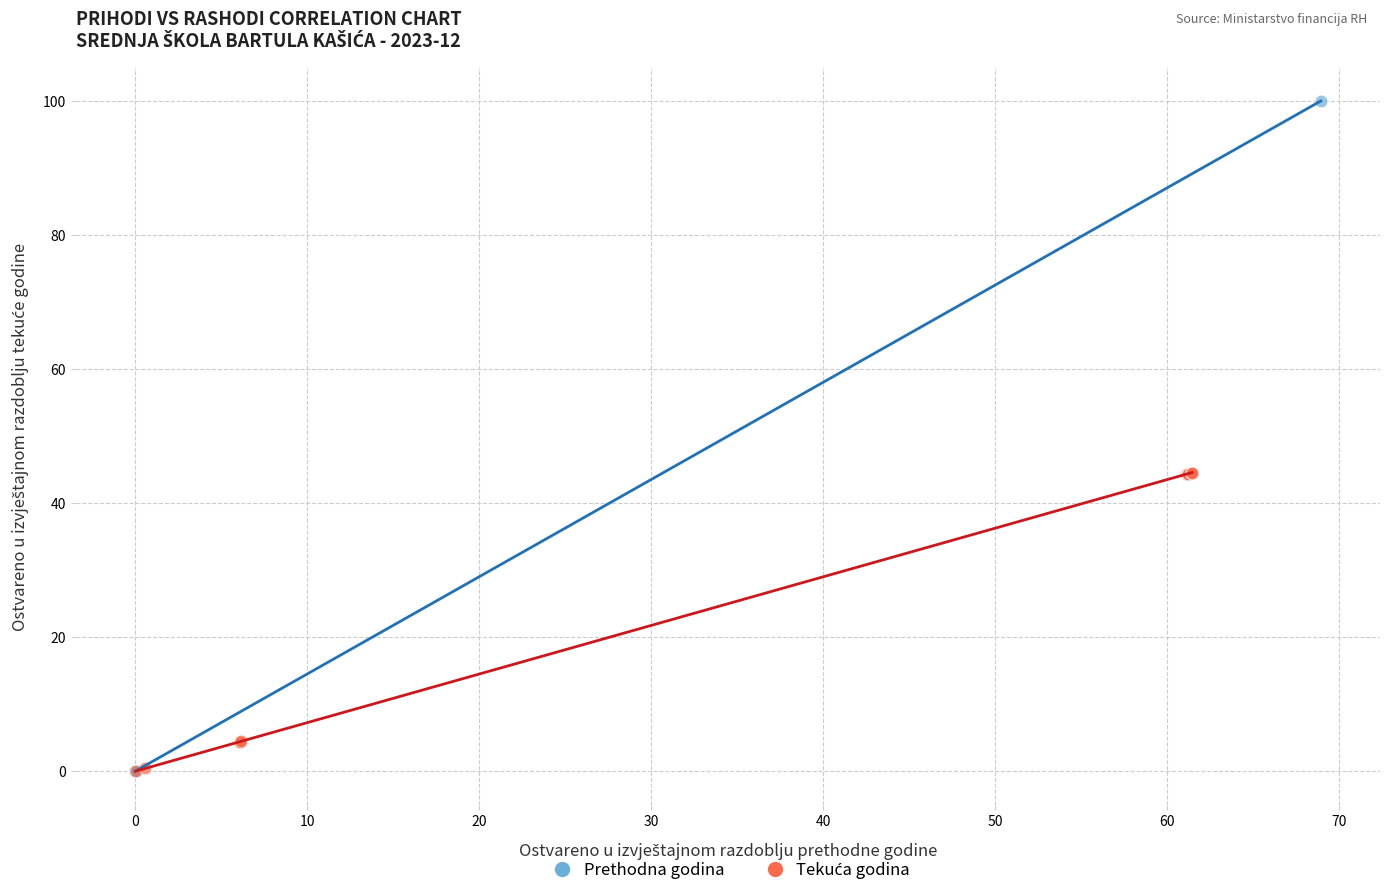

Which series contains the highest Y value?

Prethodna godina